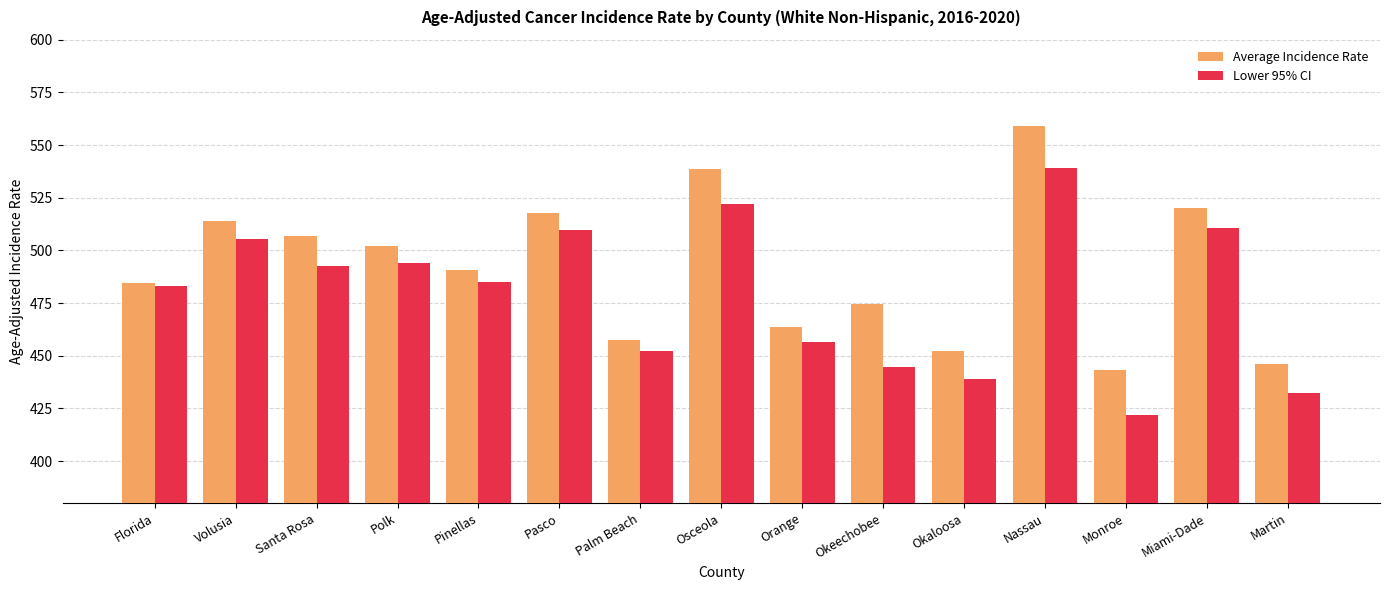

List the series in order of their overall mean, lowest first.

Lower 95% CI, Average Incidence Rate